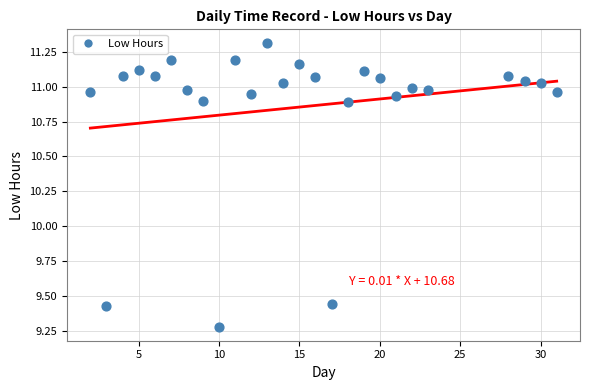

What is the range of X values (max minus min)?

29.0